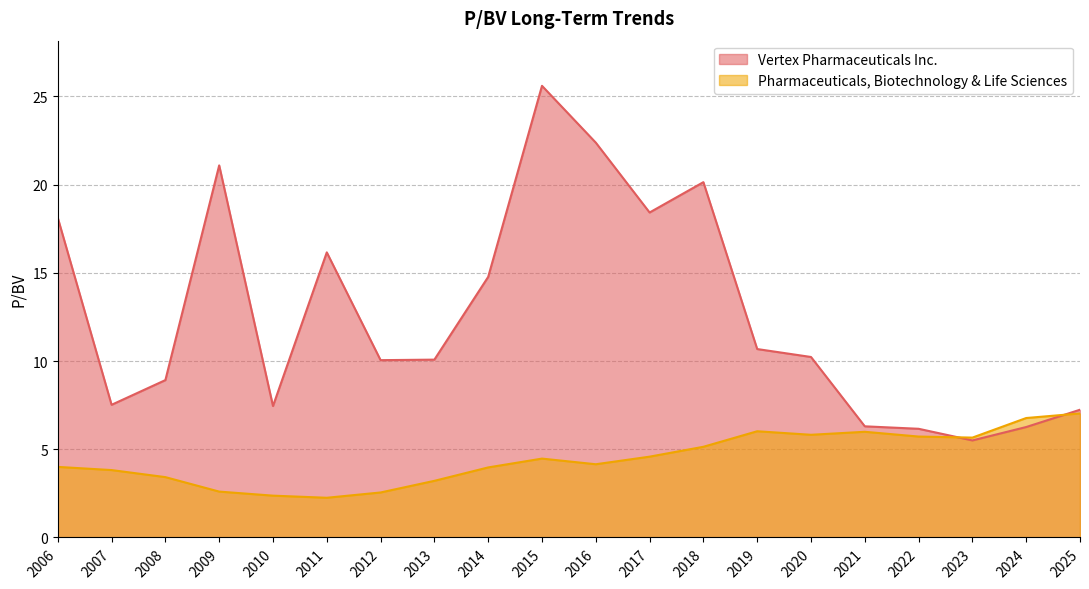

Where is the first local minimum for Vertex Pharmaceuticals Inc.?

2007